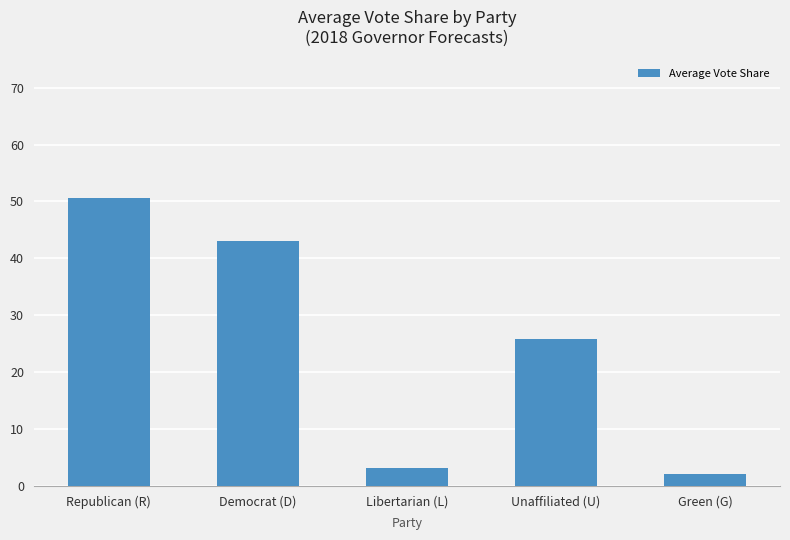

What is the label of the 1st bar from the right?

Green (G)